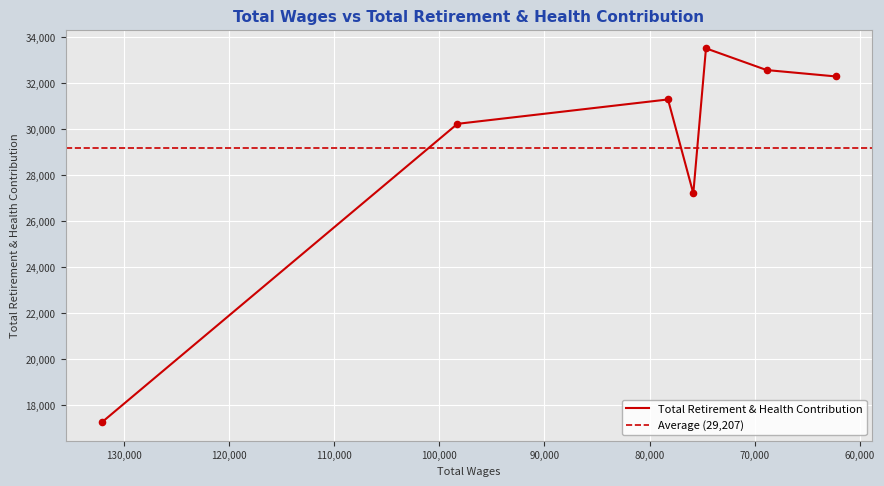

Between 132060.0 and 75842.0, which is larger?

75842.0